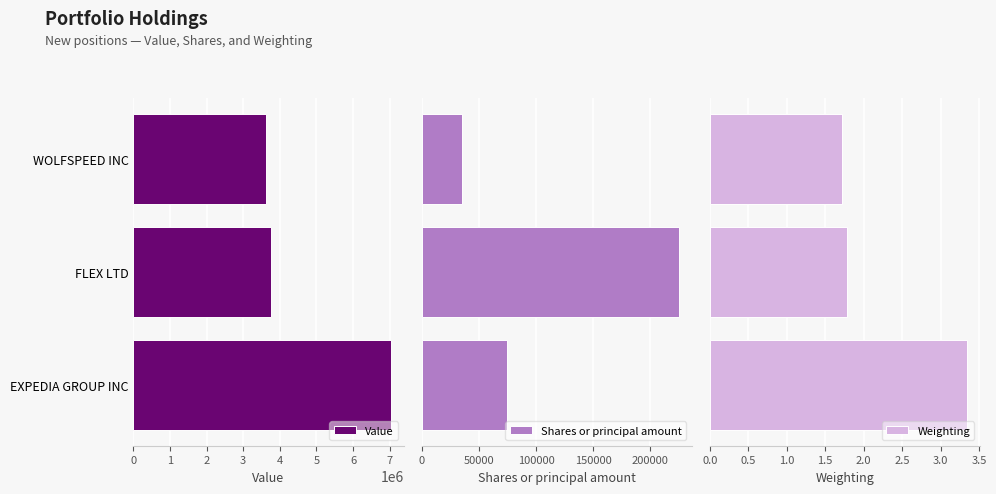

What is the difference between the maximum and second lowest values in the Shares or principal amount series?

150000